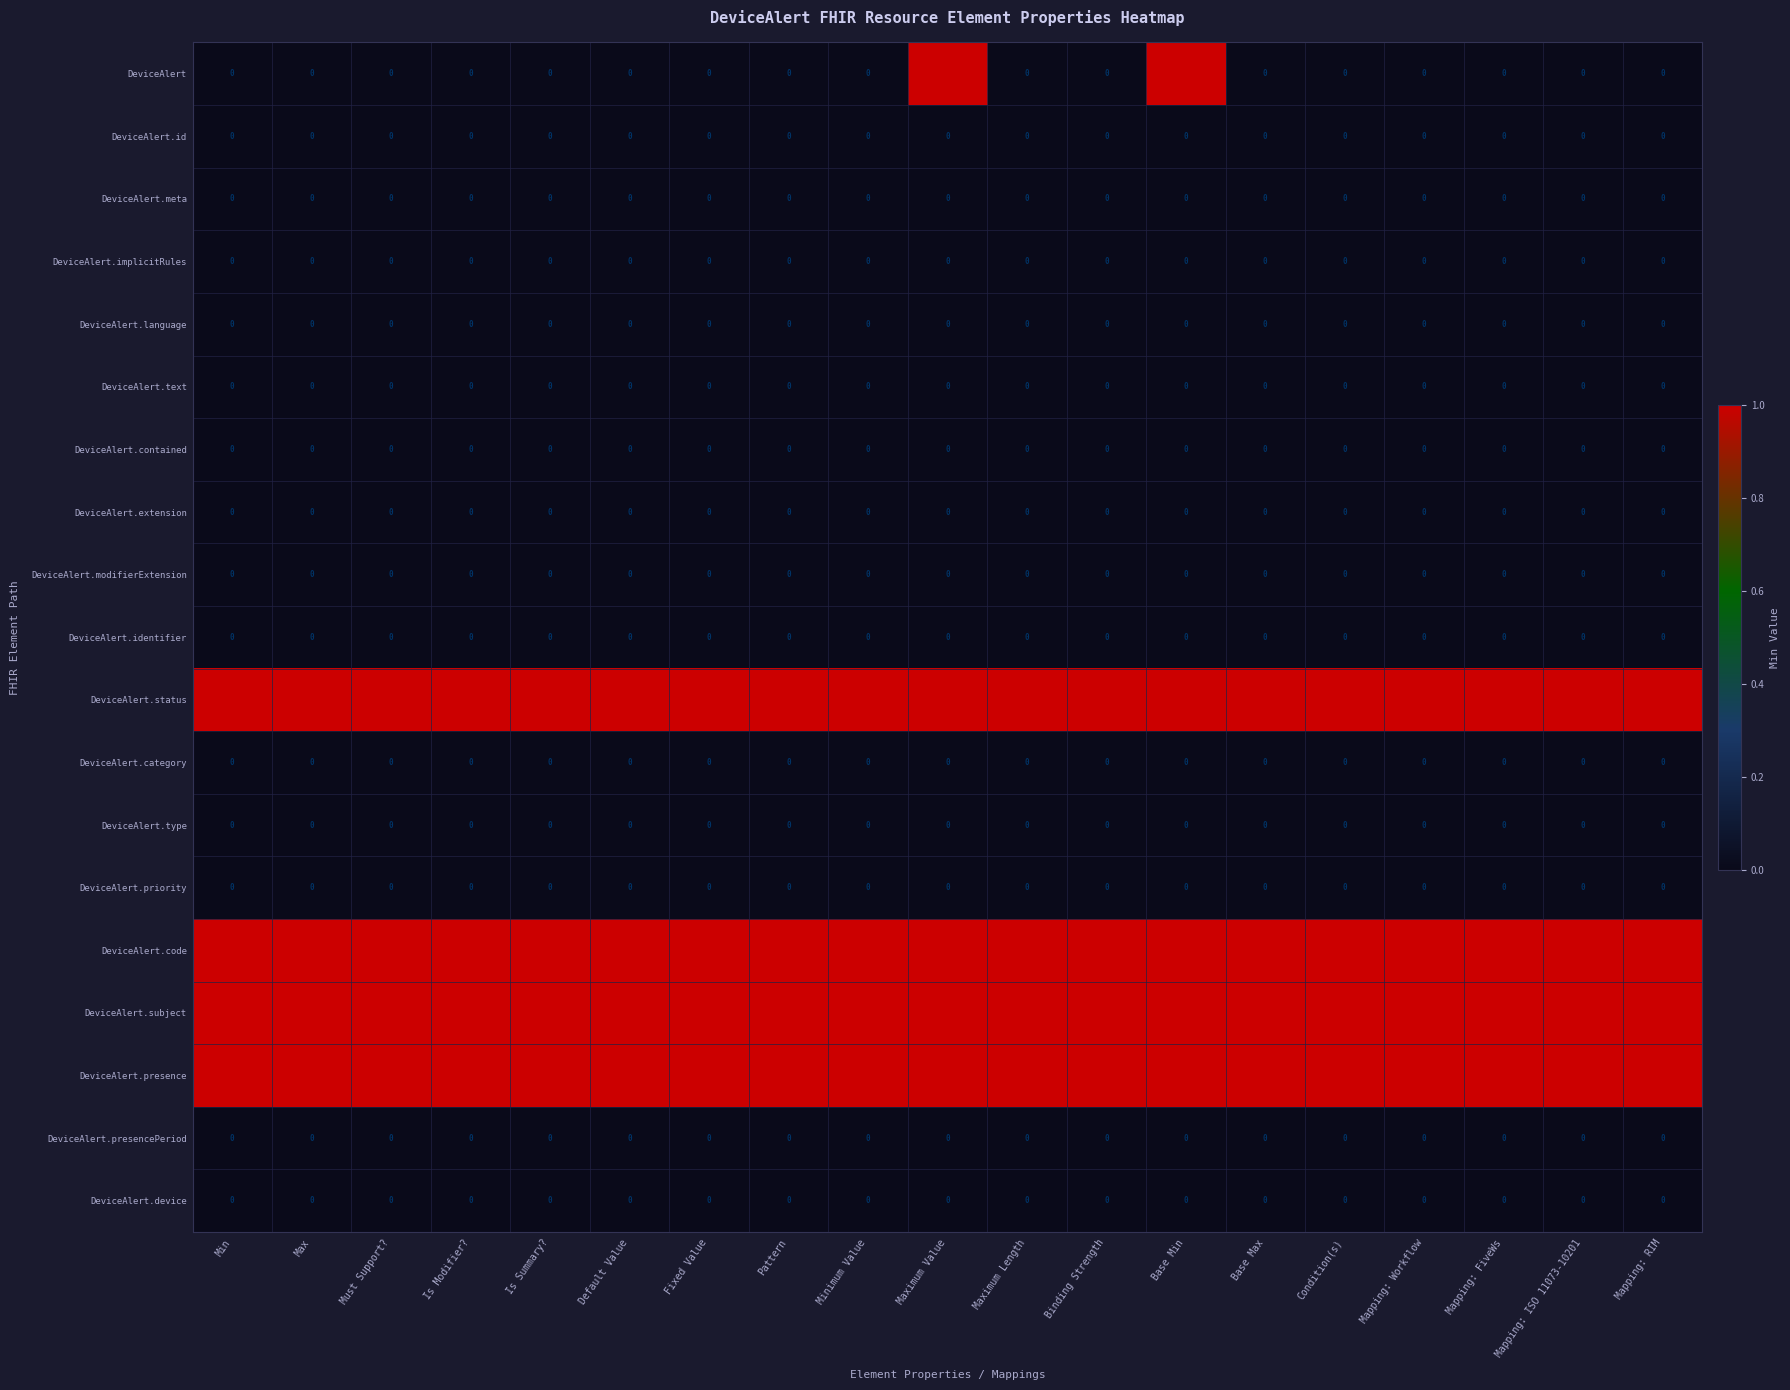

At how many categories does at least one series exceed 0?

19